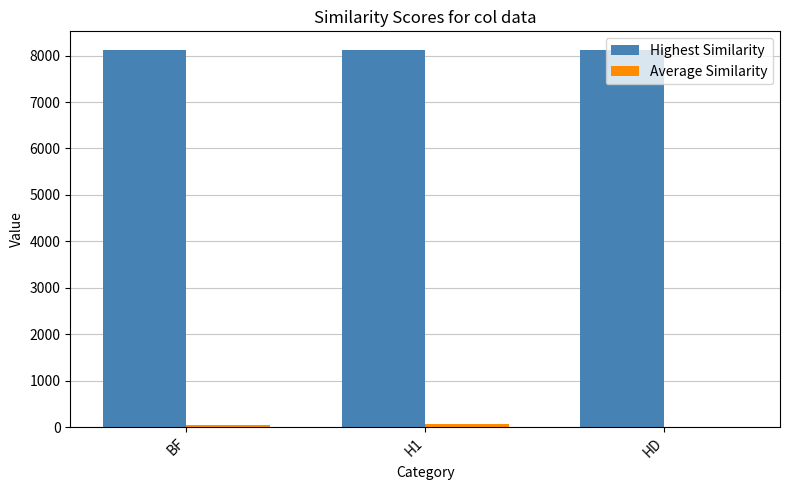

How many groups of bars are there?

3